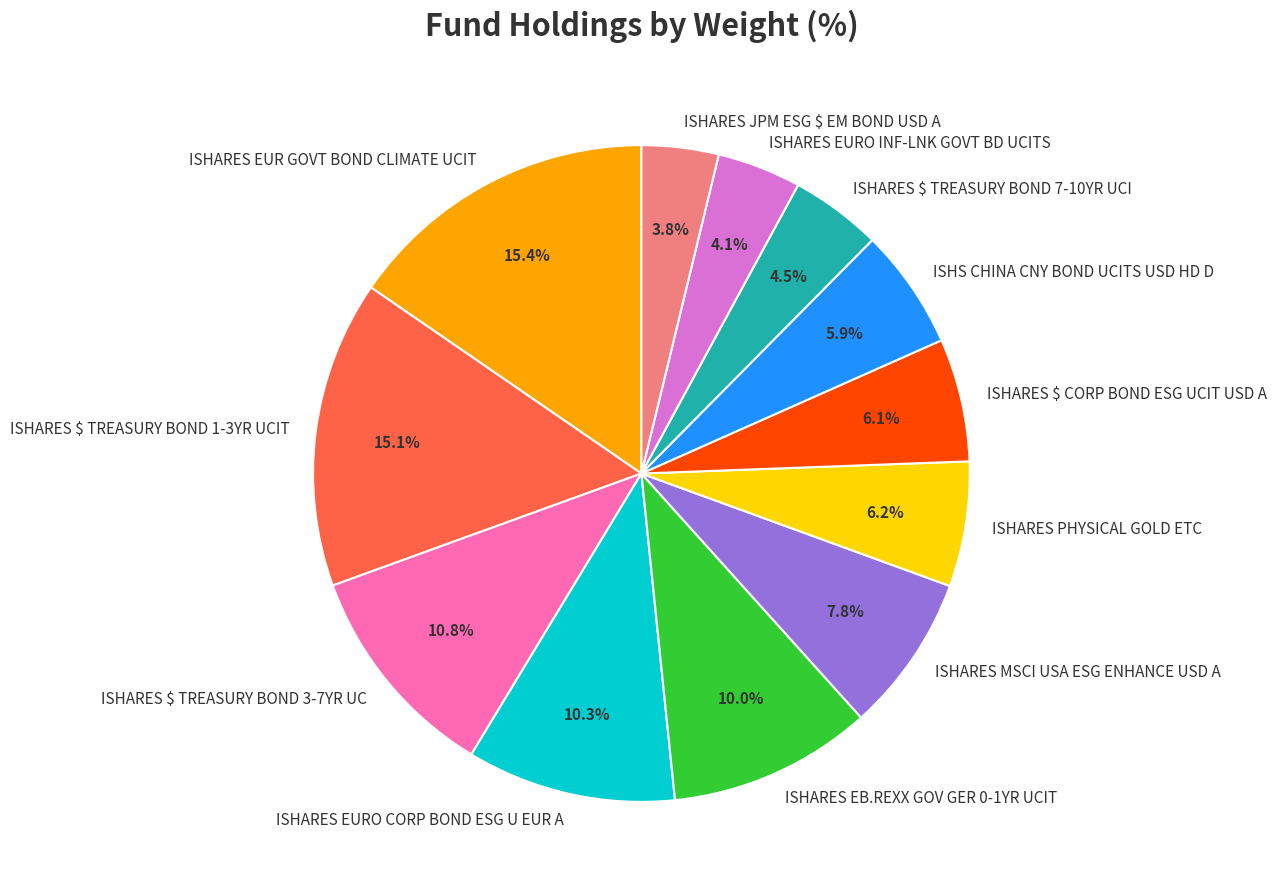

To the nearest percent, what is the difference between the ISHARES EB.REXX GOV GER 0-1YR UCIT and ISHARES EUR GOVT BOND CLIMATE UCIT slice percentages?

5%